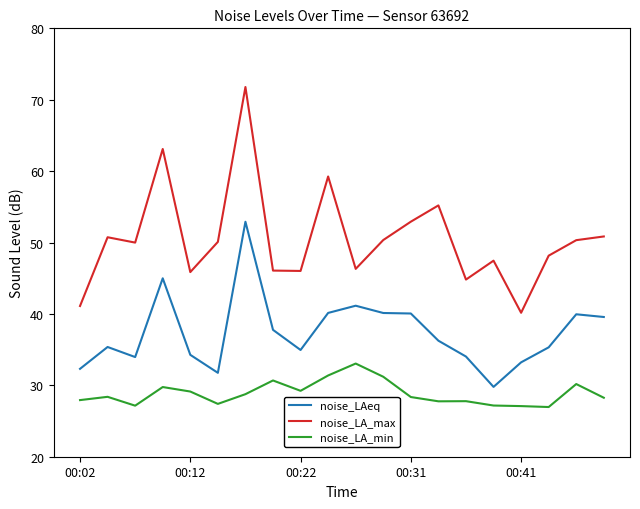

What is the difference between the maximum and minimum values in the noise_LA_max series?

31.6